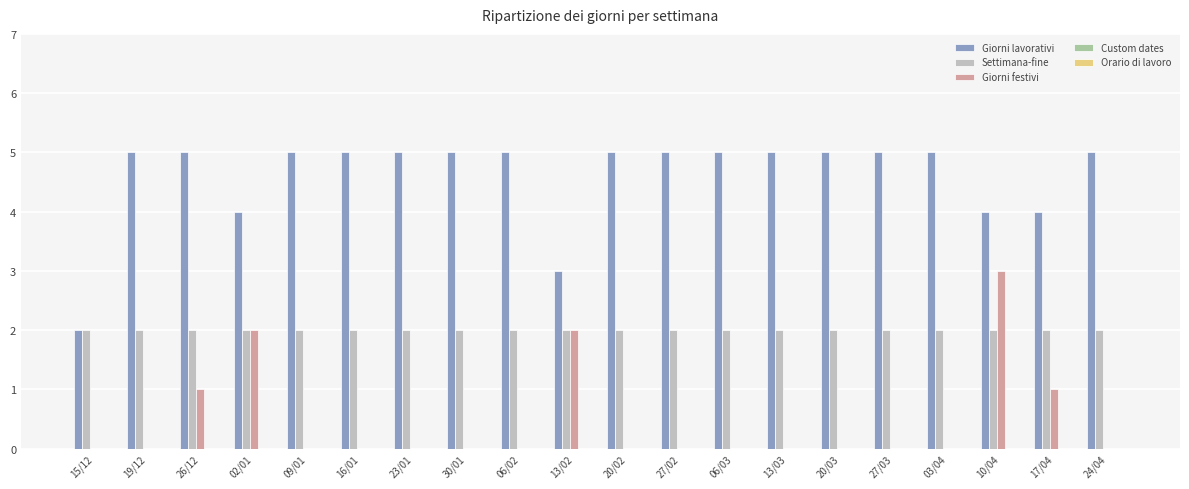

The value of Giorni festivi at 20/02 is -2. True or false?

False